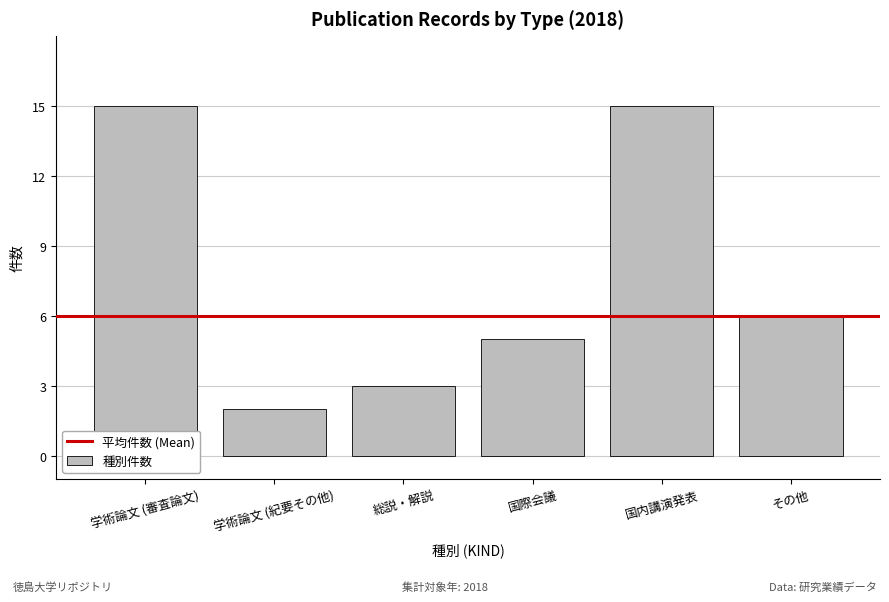

Approximately how many times larger is the value at その他 compared to 総説・解説?

2.0